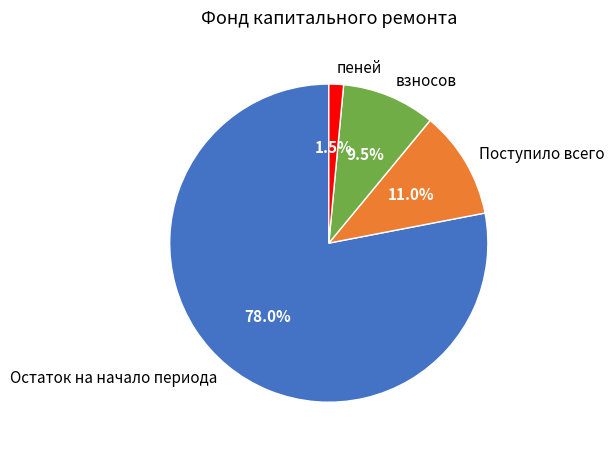

To the nearest percent, what portion does Остаток на начало периода represent?

78%